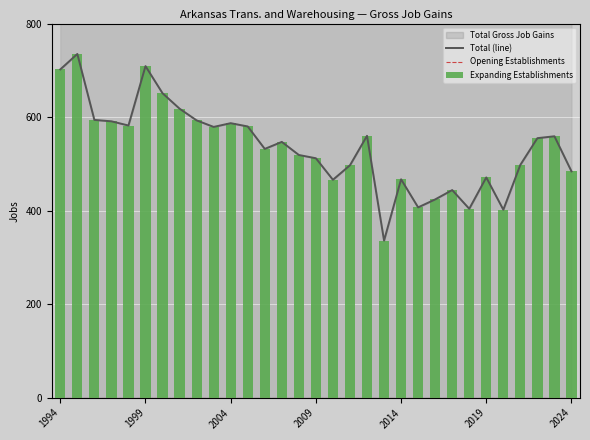

Reading left to right, transcribe all the data shown in this chart.

Total (line): 702	735	594	591	582	709	651	618	593	579	587	580	532	547	519	512	466	497	560	336	467	407	424	444	404	471	402	498	555	559	484
Opening Establishments: 0	0	0	0	0	0	0	0	0	0	0	0	0	0	0	0	0	0	0	0	0	0	0	0	0	0	0	0	0	0	0
Expanding Establishments: 702	735	594	591	582	709	651	618	593	579	587	580	532	547	519	512	466	497	560	336	467	407	424	444	404	471	402	498	555	559	484